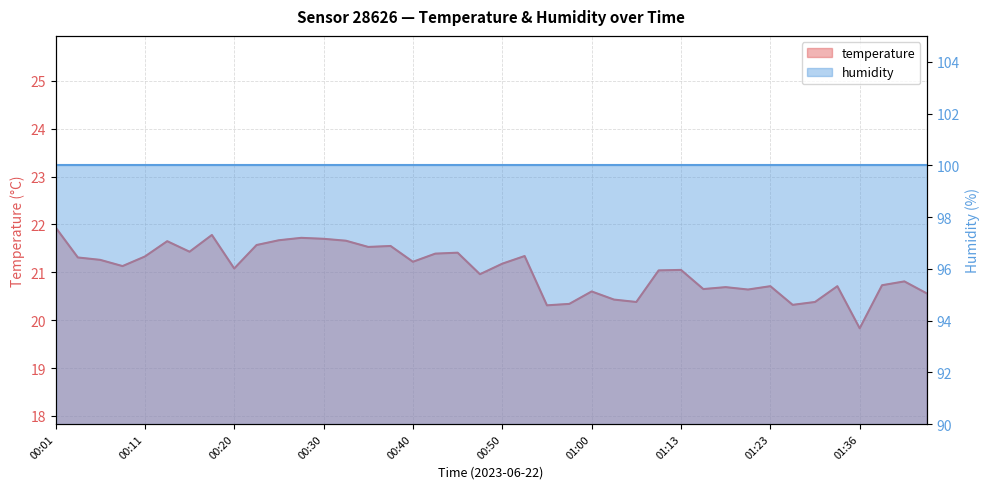

List the labels in order of value, largest first.

00:01, 00:18, 00:28, 00:30, 00:25, 00:32, 00:13, 00:23, 00:37, 00:35, 00:15, 00:45, 00:42, 00:52, 00:11, 00:03, 00:06, 00:40, 00:50, 00:08, 00:20, 01:13, 01:10, 00:47, 01:41, 01:38, 01:23, 01:34, 01:18, 01:16, 01:21, 01:00, 01:43, 01:02, 01:05, 01:31, 00:57, 01:29, 00:55, 01:36